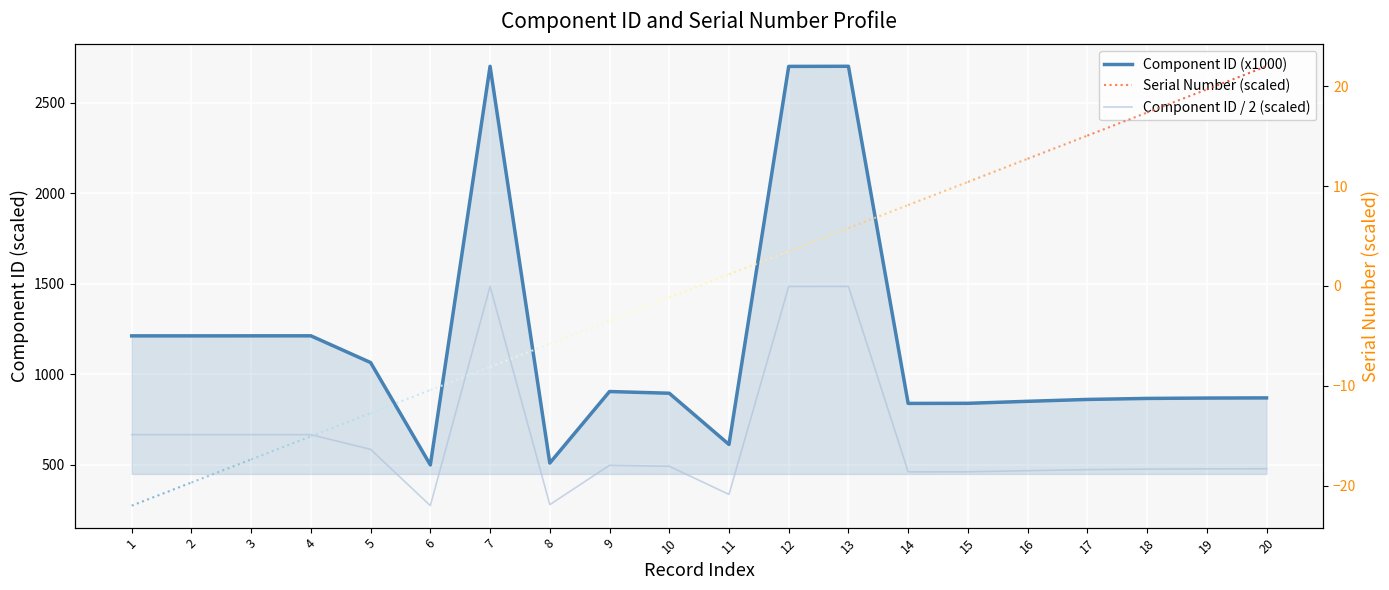

Which series has the largest total across all categories?

Component ID (x1000)